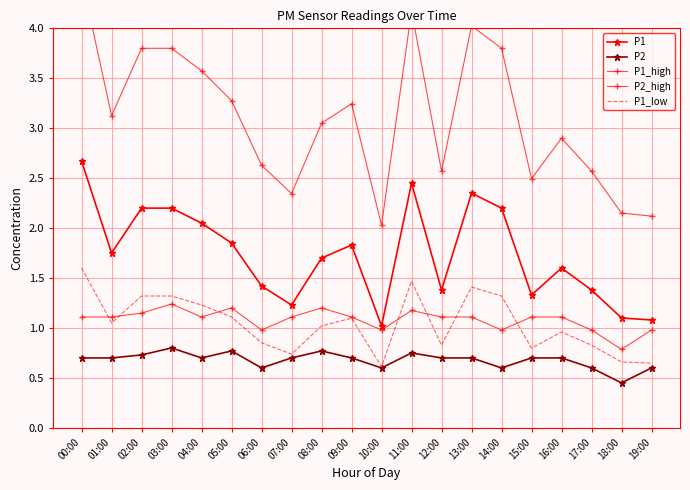

What is the minimum value shown in the chart?

0.5